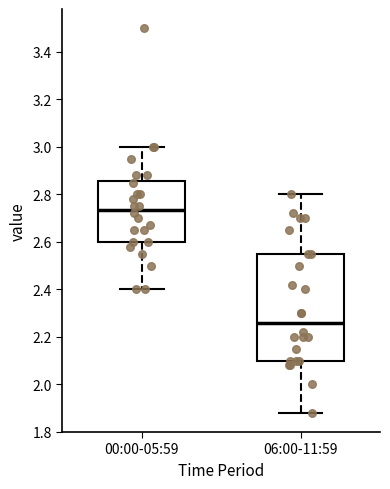

Which box's median line is the lowest?

06:00-11:59